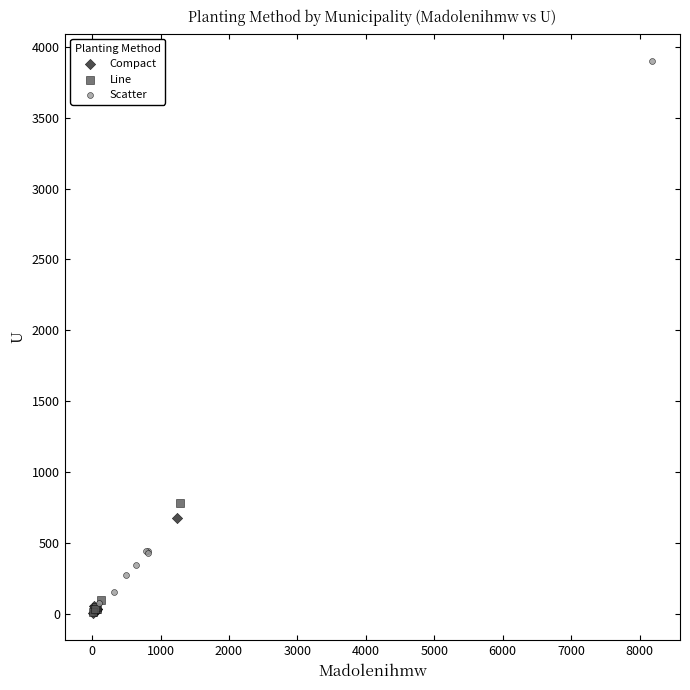

Which series has the widest spread of Y values?

Scatter